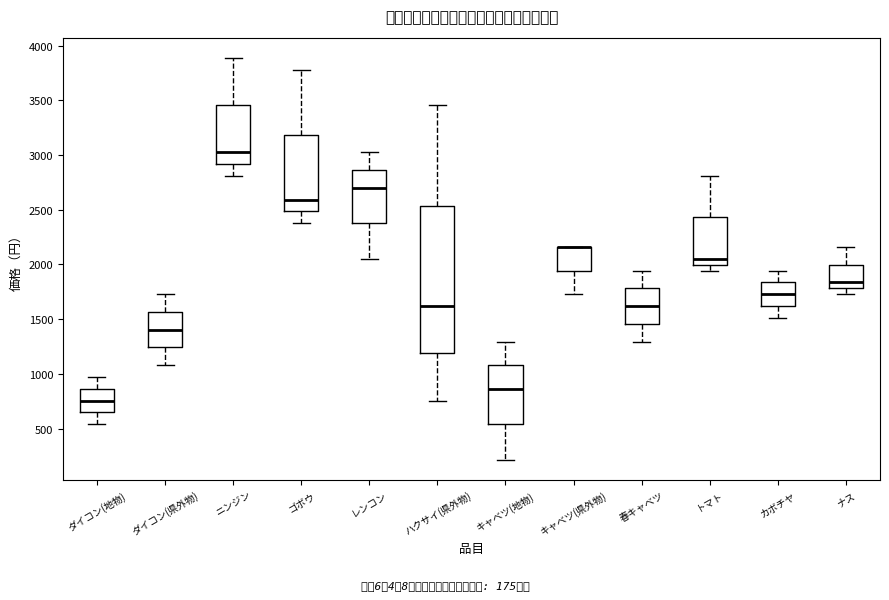

Reading left to right, transcribe this box plot: for each box, give where its median line is, the range the box spans, and where its two whiskers end, as read against the y-axis. The values are not printed on the chart, so give them approximately, as read against the axis.

ダイコン(地物): median 750, box 650 to 850, whiskers 550 to 950
ダイコン(県外物): median 1400, box 1250 to 1550, whiskers 1100 to 1750
ニンジン: median 3000, box 2900 to 3450, whiskers 2800 to 3900
ゴボウ: median 2600, box 2500 to 3200, whiskers 2400 to 3800
レンコン: median 2700, box 2400 to 2850, whiskers 2050 to 3000
ハクサイ(県外物): median 1600, box 1200 to 2550, whiskers 750 to 3450
キャベツ(地物): median 850, box 550 to 1100, whiskers 200 to 1300
キャベツ(県外物): median 2150 (drawn on the box's upper edge), box 1950 to 2150, whiskers 1750 to 2150
春キャベツ: median 1600, box 1450 to 1800, whiskers 1300 to 1950
トマト: median 2050, box 2000 to 2450, whiskers 1950 to 2800
カボチヤ: median 1750, box 1600 to 1850, whiskers 1500 to 1950
ナス: median 1850, box 1800 to 2000, whiskers 1750 to 2150